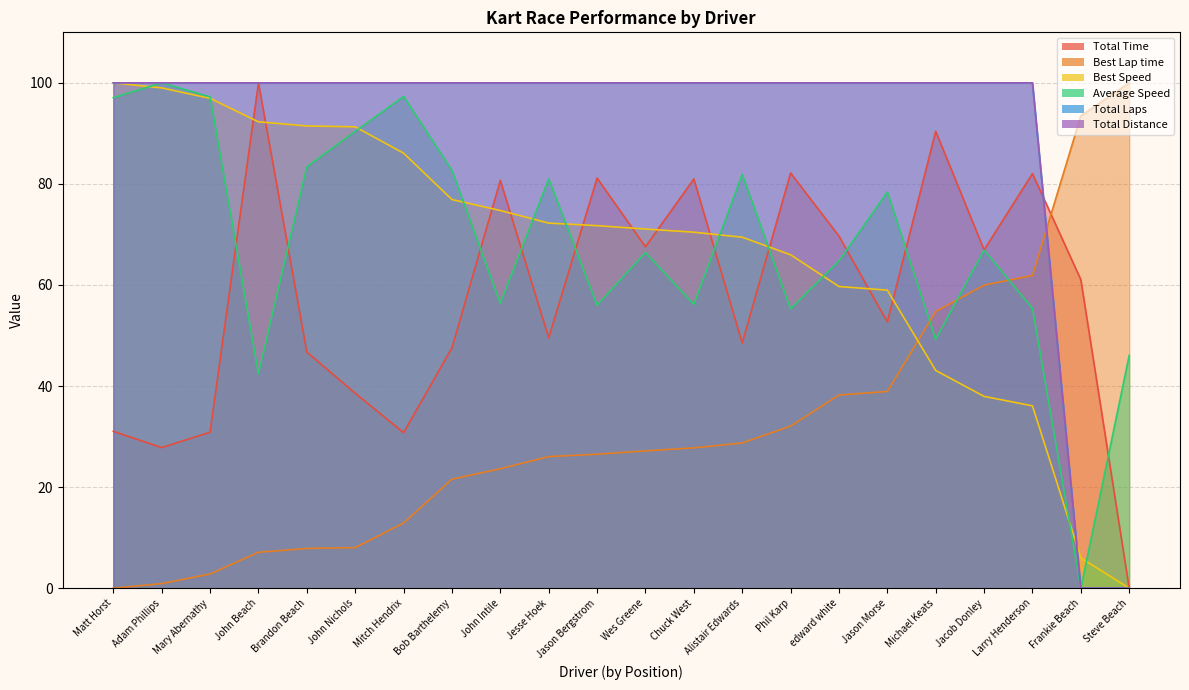

Between which two adjacent categories do Best Lap time and Total Laps first intersect?

Larry Henderson and Frankie Beach